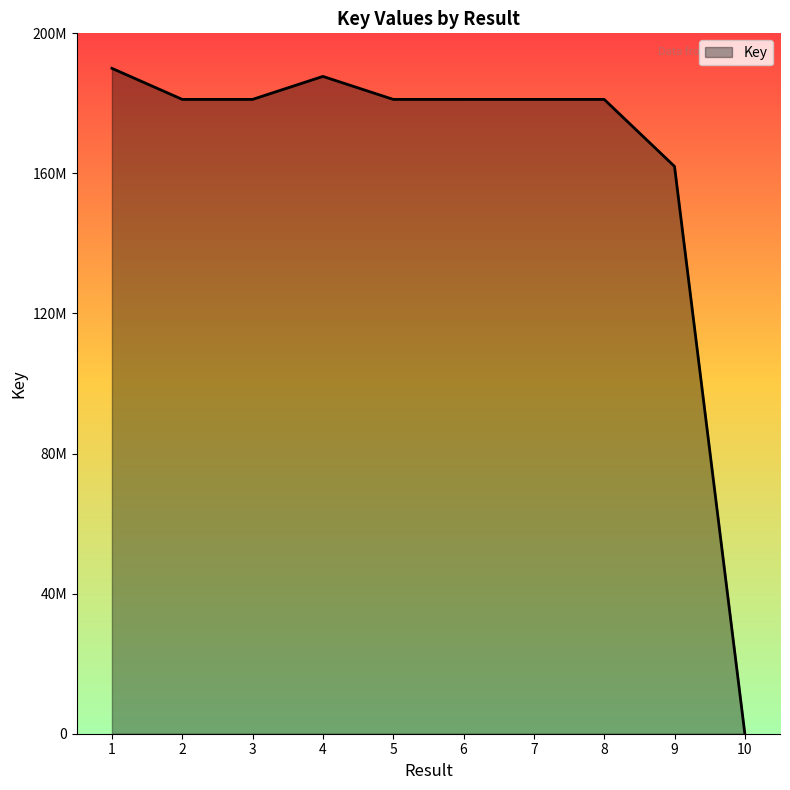

Is this an area chart (filled region under the line)?

Yes